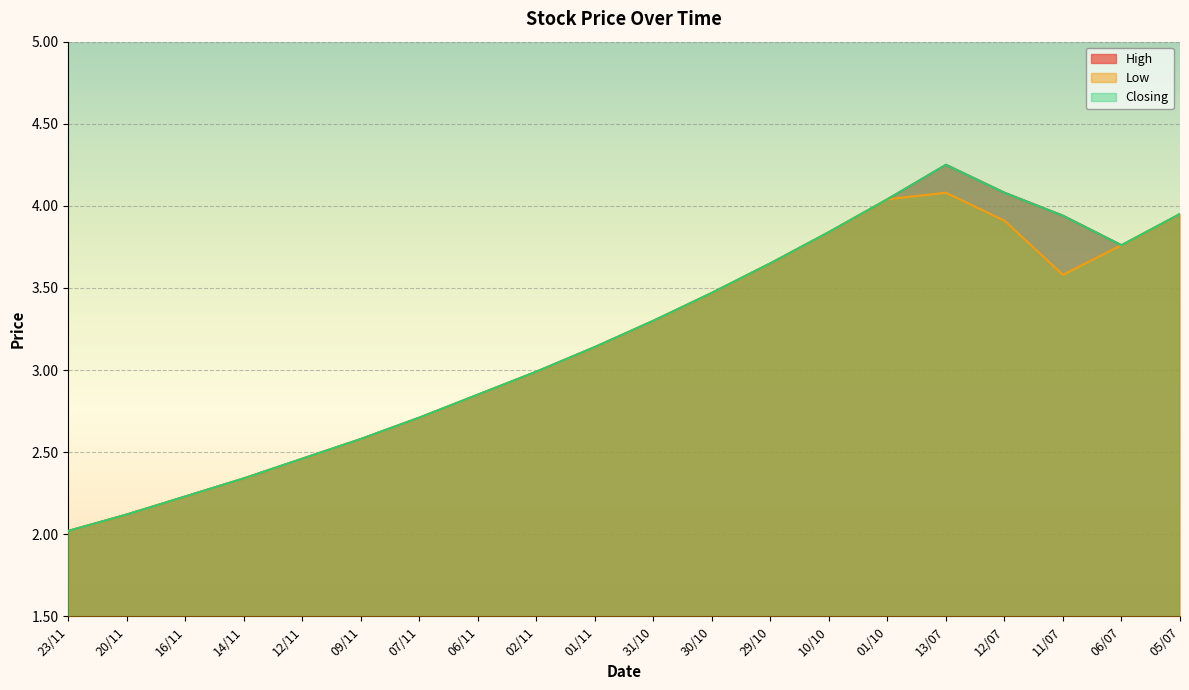

At how many categories does at least one series exceed 3?

11